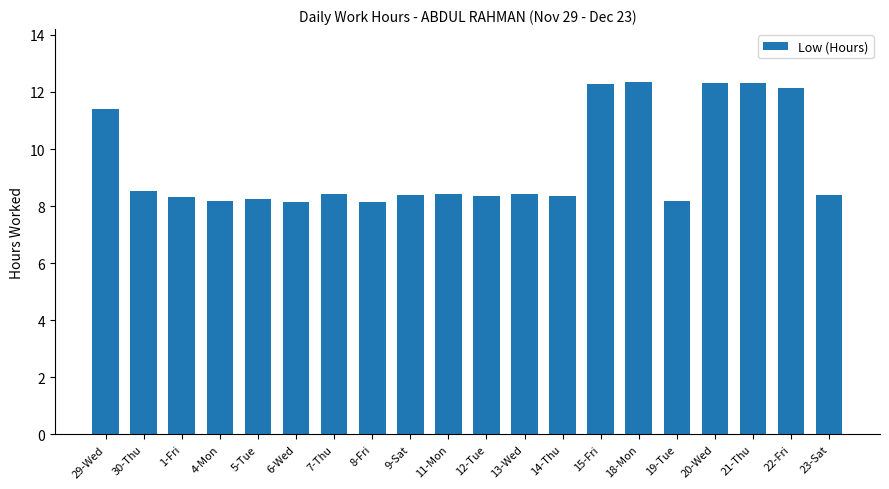

What is the minimum value shown in the chart?

8.1